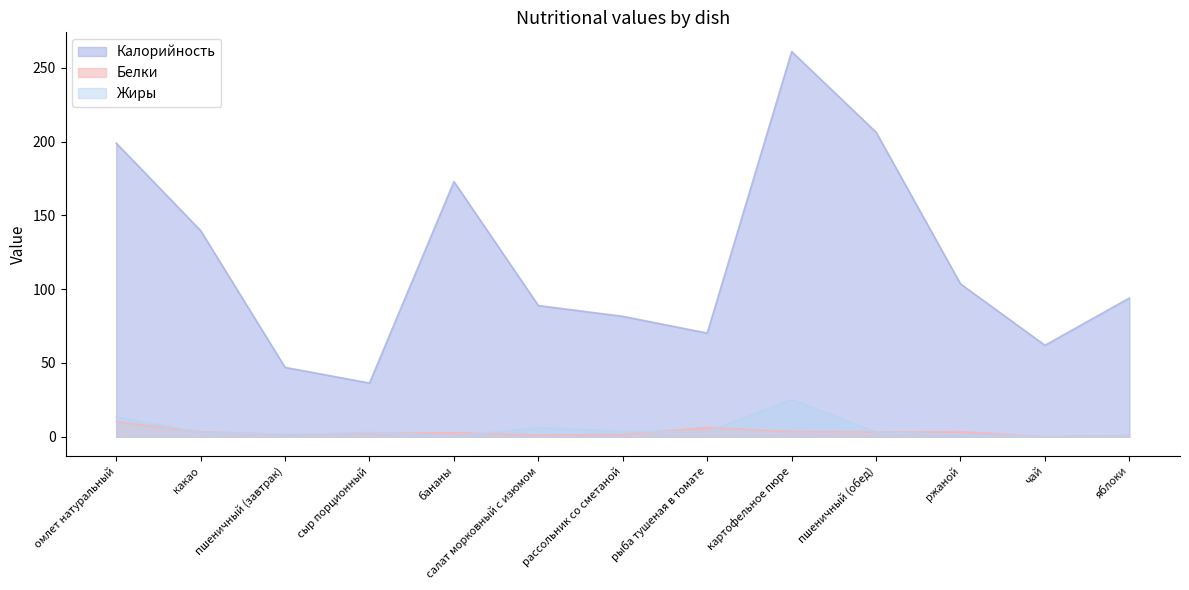

What is the sum of all Калорийность values?

1562.7